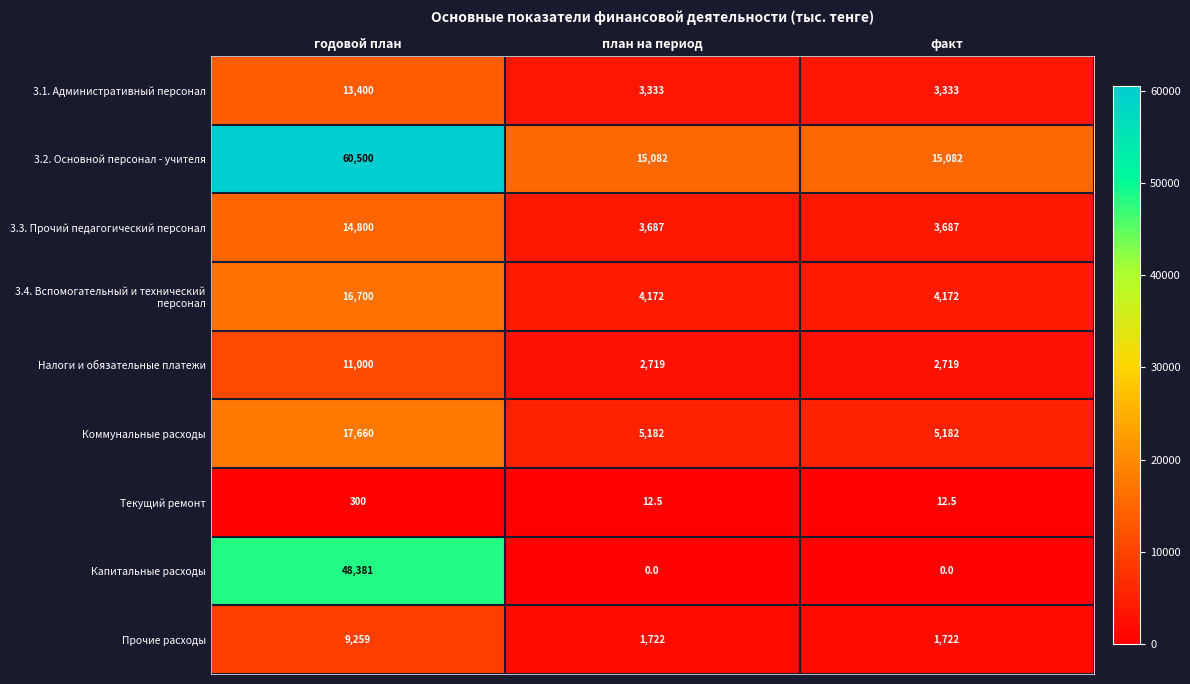

Is it true that 3.1. Административный персонал equals 19348.7 at годовой план?

False